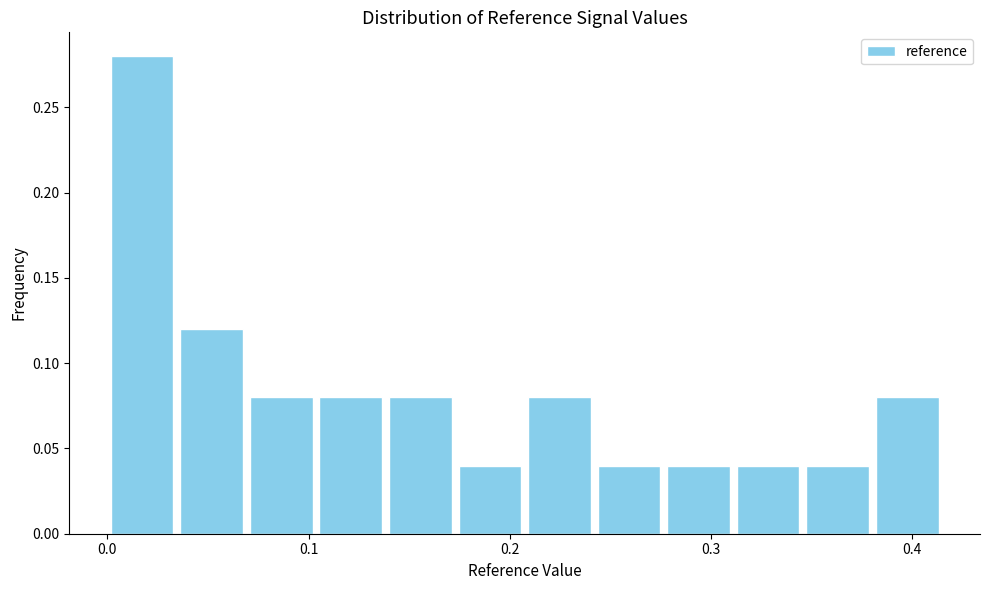

Around what value on the x-axis is the tallest bar? Give the approximate position of its centre, as read against the axis.

0.02